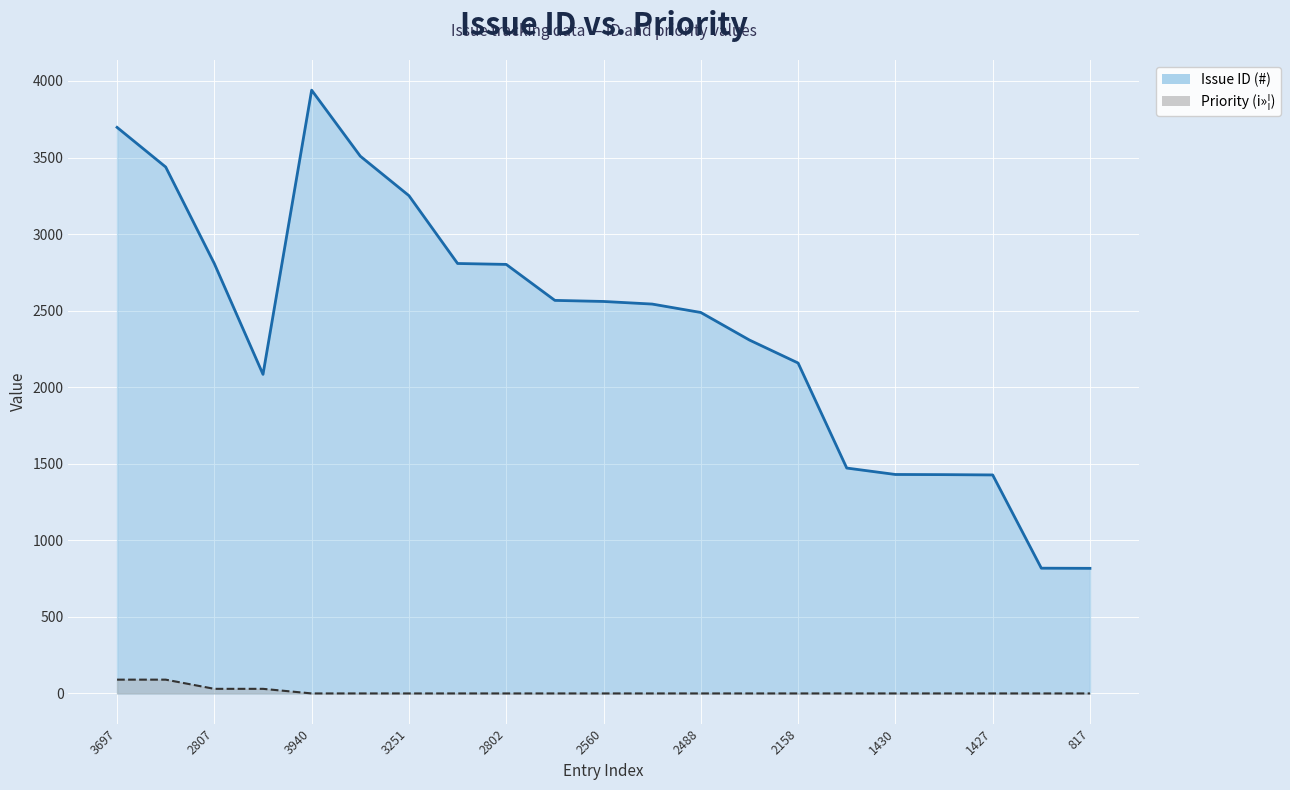

Where does the Issue ID (#) series first go above 2543?

3697